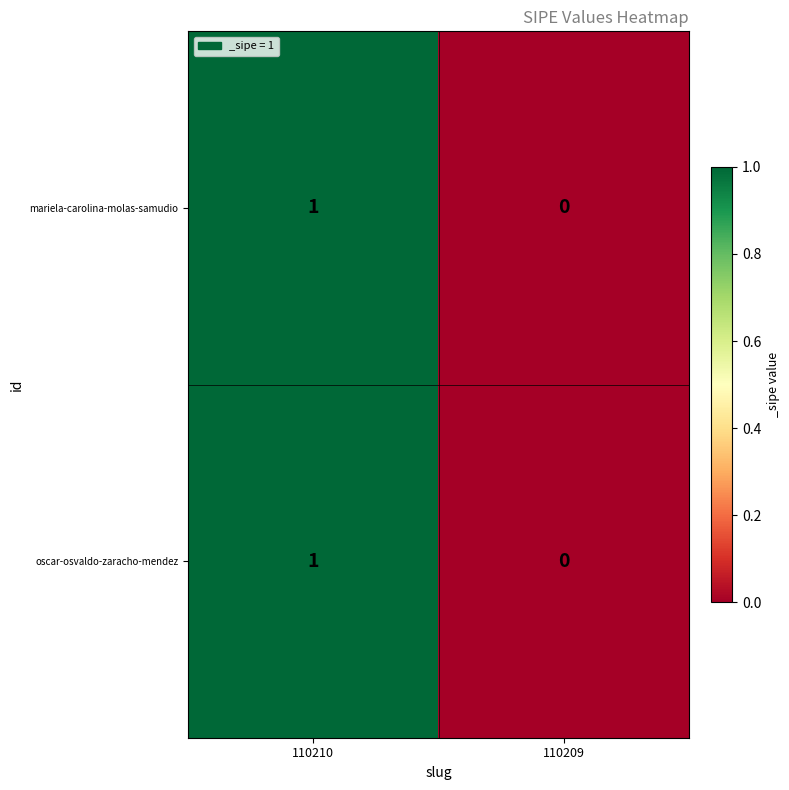

Is the value of mariela-carolina-molas-samudio at 110210 greater than the value of oscar-osvaldo-zaracho-mendez at 110209?

Yes